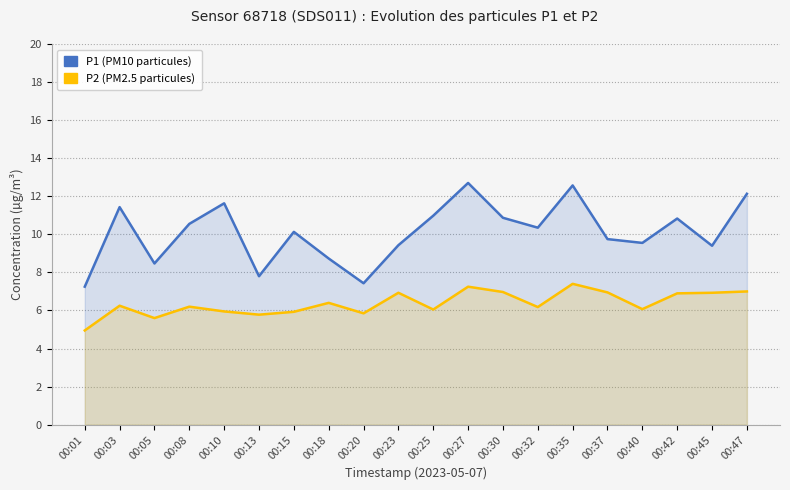

True or false: P1 (PM10) has more than 2 interior local peaks.

True